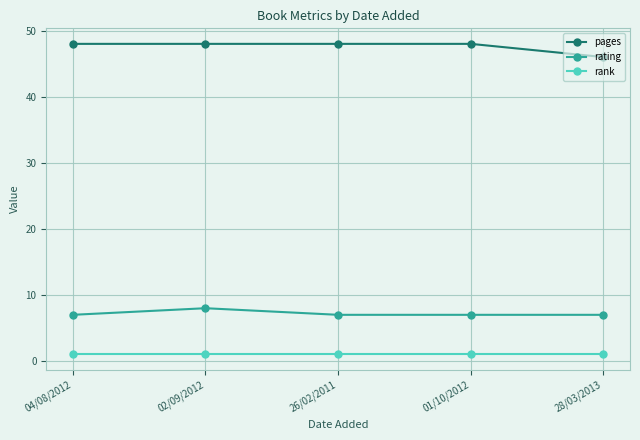

Does the chart display data point markers on the line(s)?

Yes